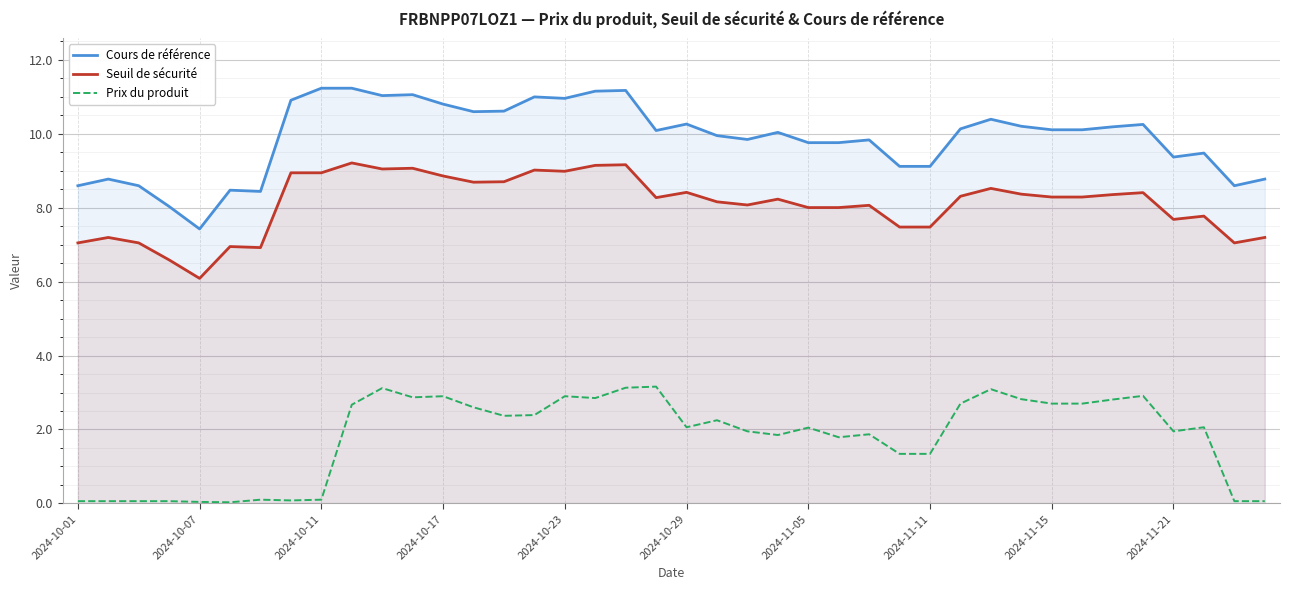

Read the Cours de référence value at 11.

11.1